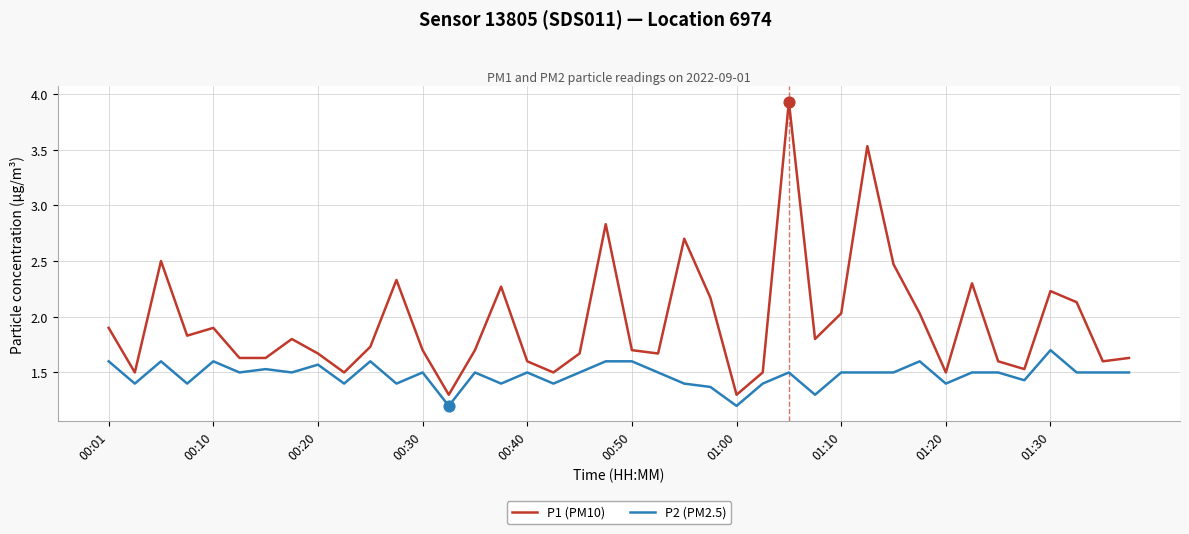

Which series has the largest total across all categories?

P1 (PM10)